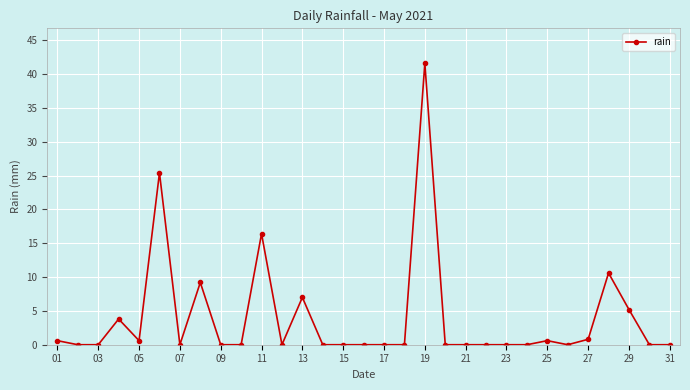

True or false: there are more than 0 points higher than both neighbors.

True